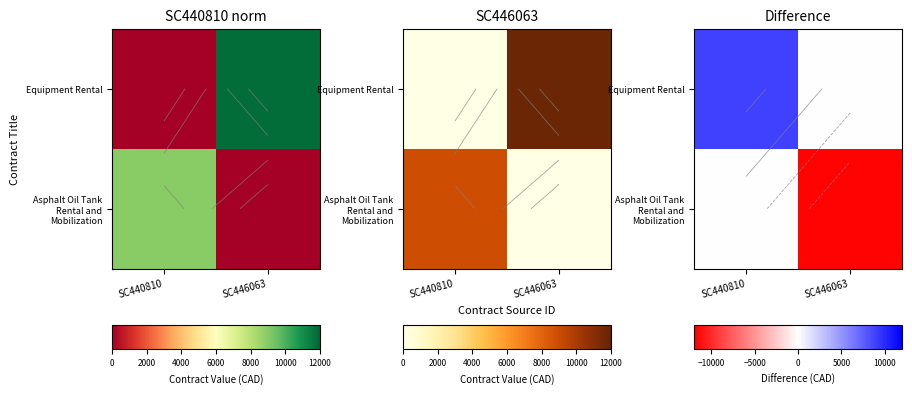

What is the total value across all series at SC440810?

8920